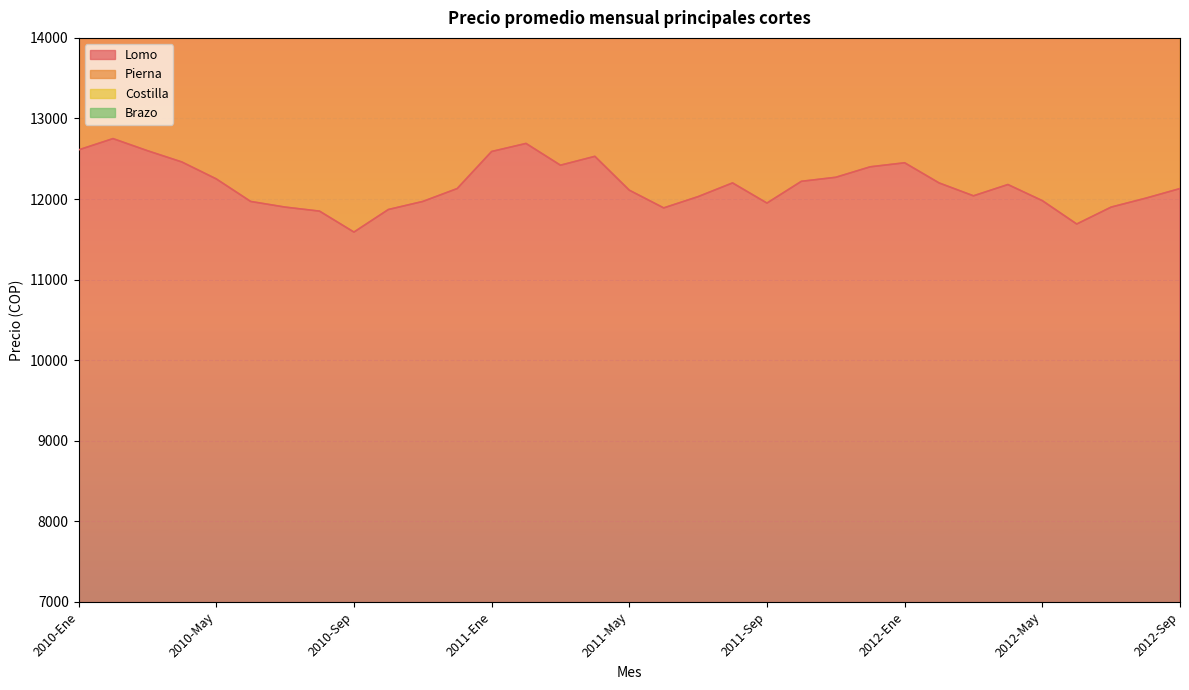

The Lomo series shows 7087 at 2010-Mar. True or false?

False